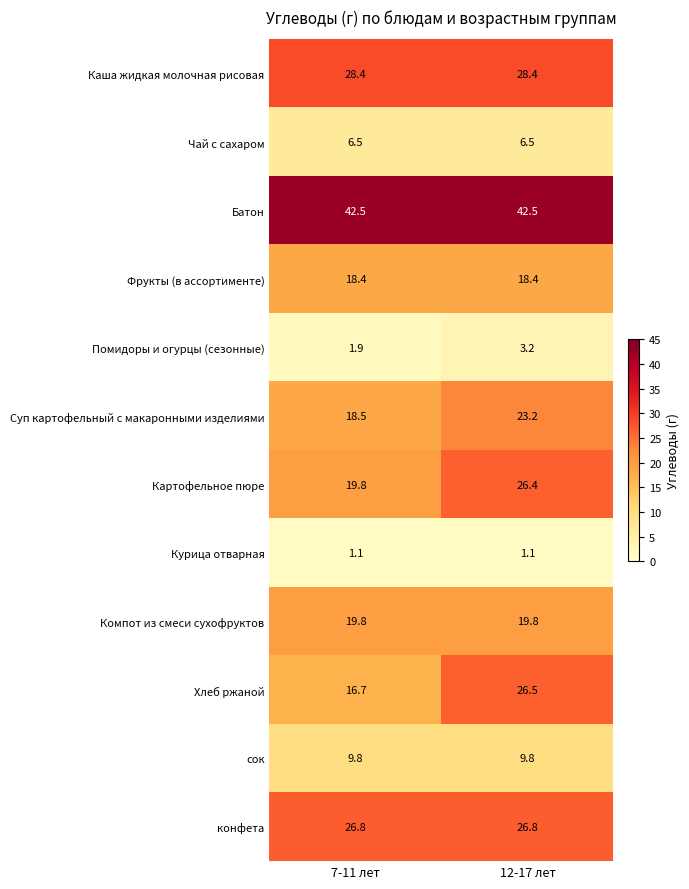

Reading right to left, what are all the values shown in this chart?

Каша жидкая молочная рисовая: 12-17 лет=28.4	7-11 лет=28.4
Чай с сахаром: 12-17 лет=6.5	7-11 лет=6.5
Батон: 12-17 лет=42.5	7-11 лет=42.5
Фрукты (в ассортименте): 12-17 лет=18.4	7-11 лет=18.4
Помидоры и огурцы (сезонные): 12-17 лет=3.2	7-11 лет=1.9
Суп картофельный с макаронными изделиями: 12-17 лет=23.2	7-11 лет=18.5
Картофельное пюре: 12-17 лет=26.4	7-11 лет=19.8
Курица отварная: 12-17 лет=1.1	7-11 лет=1.1
Компот из смеси сухофруктов: 12-17 лет=19.8	7-11 лет=19.8
Хлеб ржаной: 12-17 лет=26.5	7-11 лет=16.7
сок: 12-17 лет=9.8	7-11 лет=9.8
конфета: 12-17 лет=26.8	7-11 лет=26.8